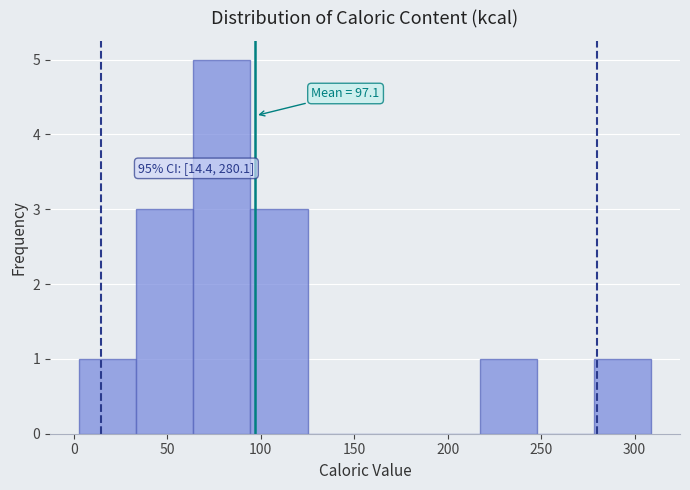

Over which range of the x-axis is the bar tallest?

65 to 95